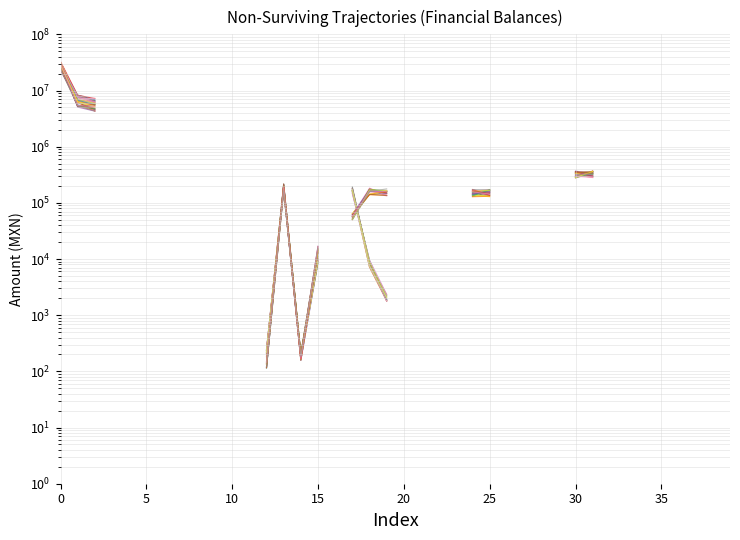

Between 5 and 25, which is larger?

25